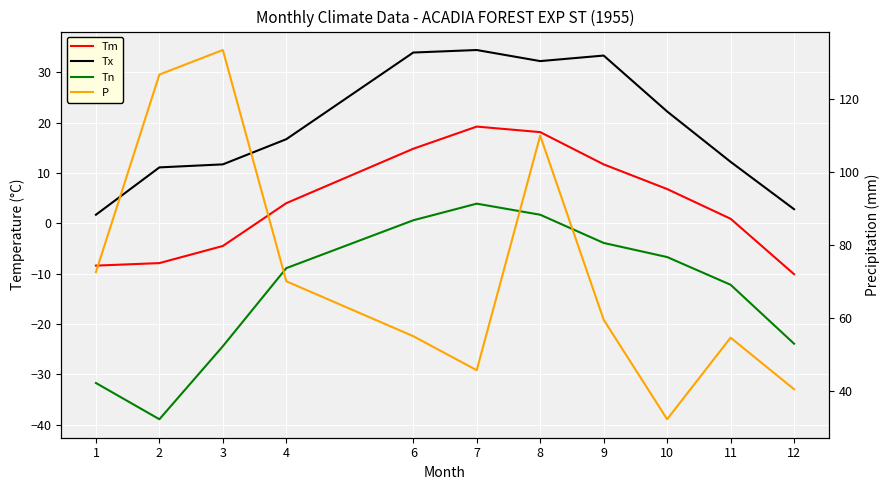

Which has a higher value, 6 or 1?

6